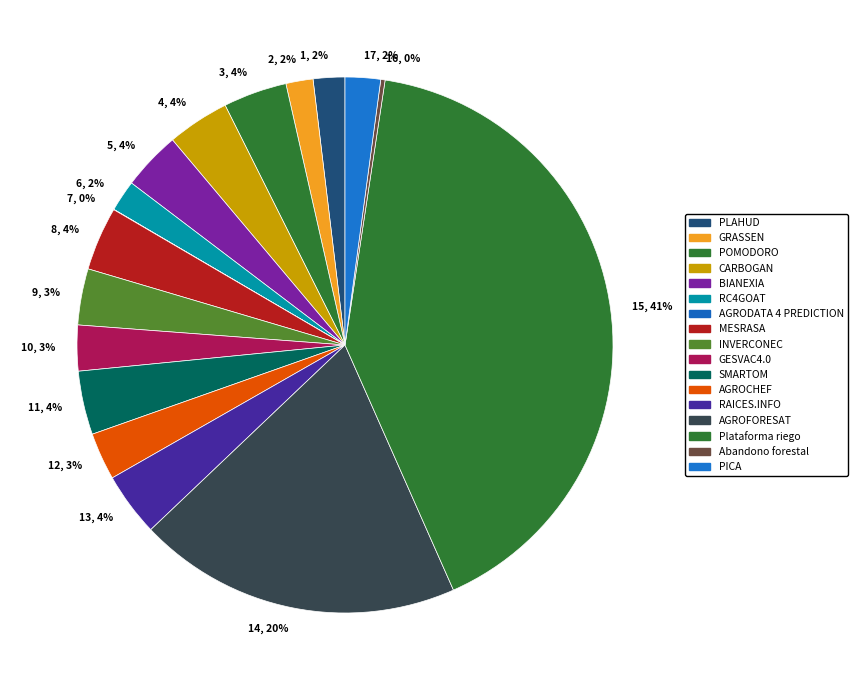

What percentage is the 2, 2% slice, to the nearest percent?

2%